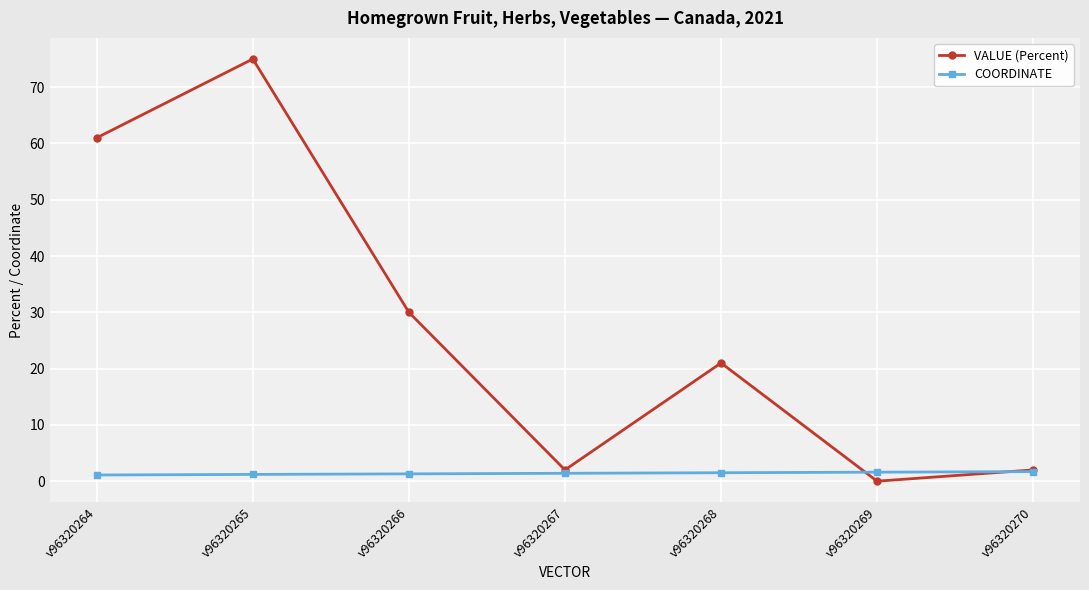

True or false: VALUE (Percent) has a value of 88.5 at v96320264.

False